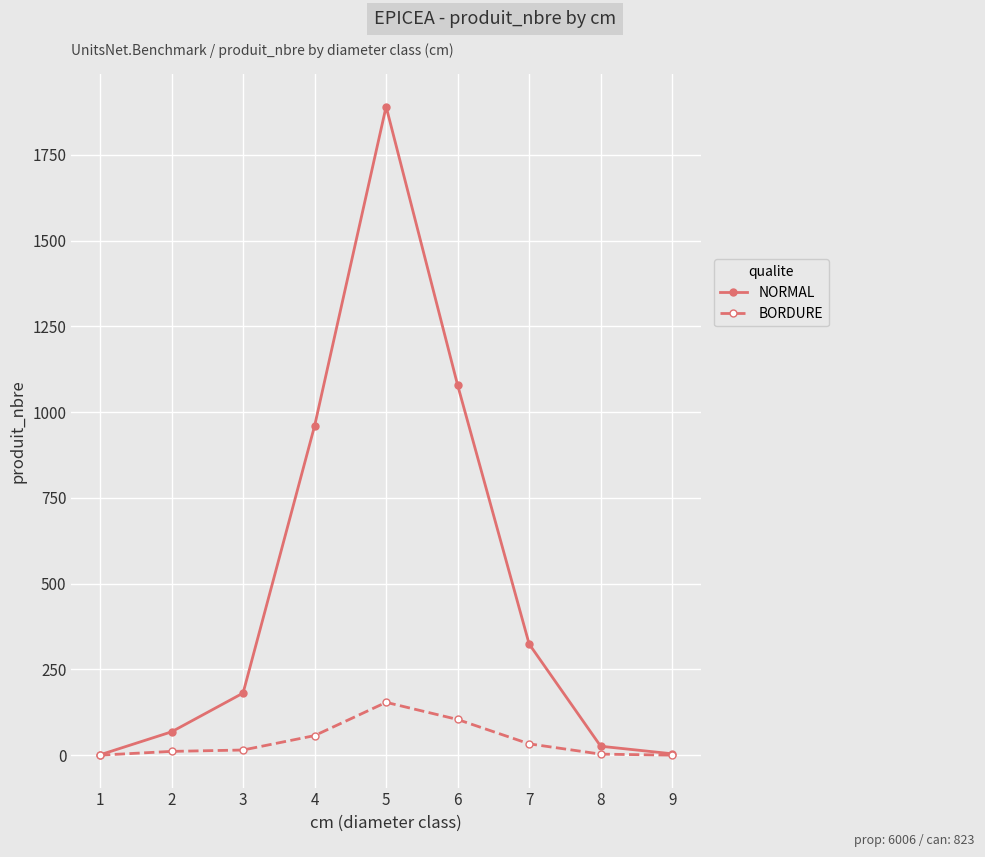

Count the number of data series in this chart.

2